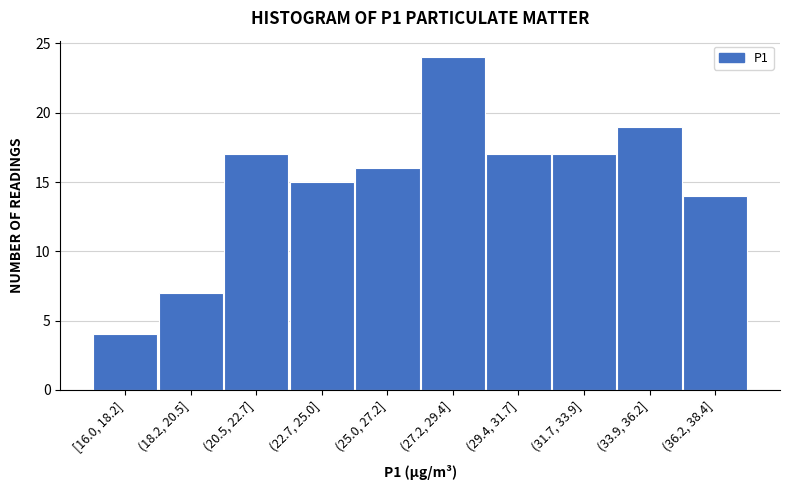

Reading left to right, what are all the values shown in this chart?

4	7	17	15	16	24	17	17	19	14